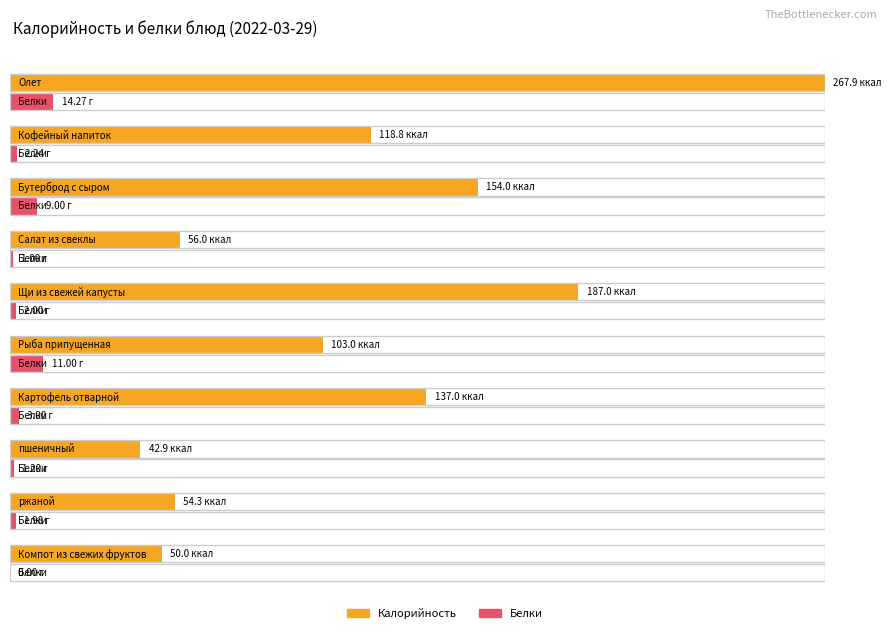

Rank the series by their maximum value, from highest to lowest.

Калорийность, Белки